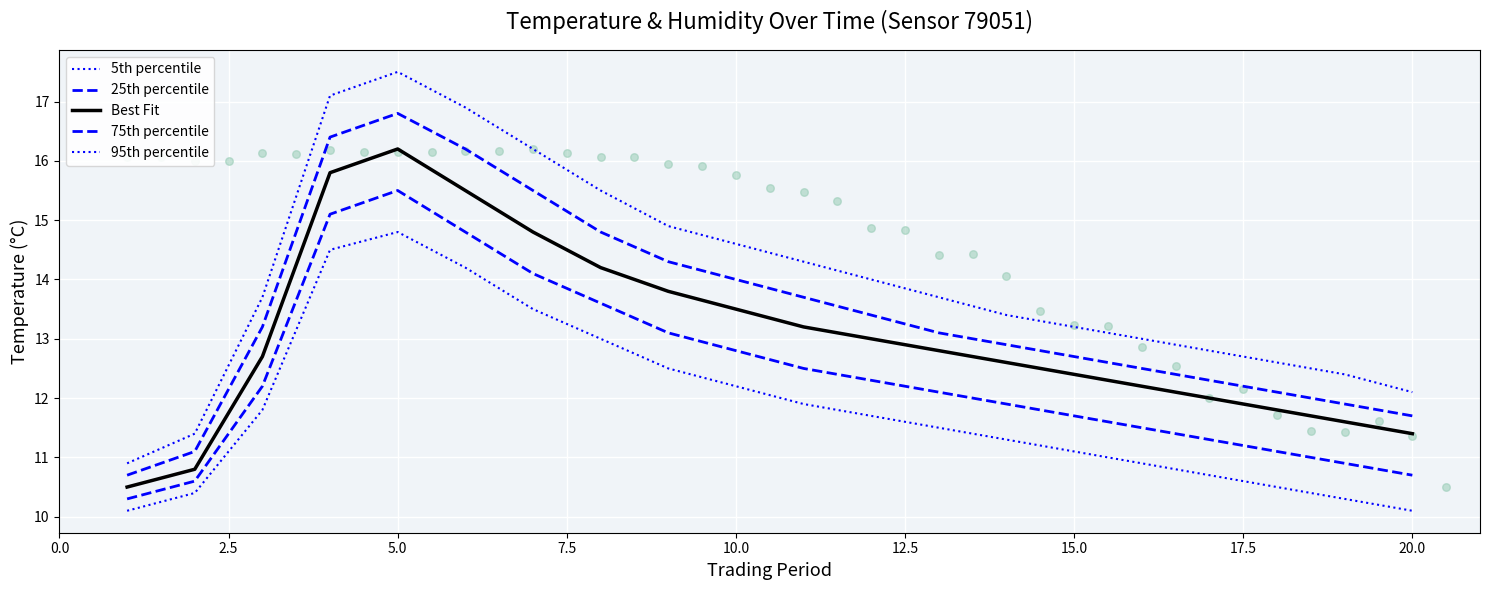

Which series reaches the minimum Y coordinate?

5th percentile